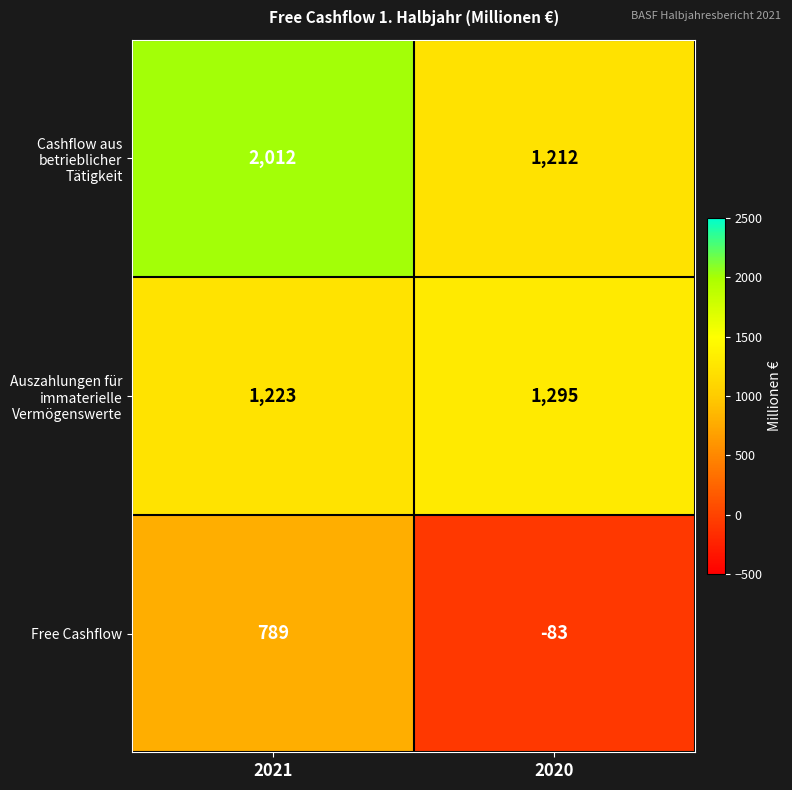

How many distinct data groups are displayed?

3